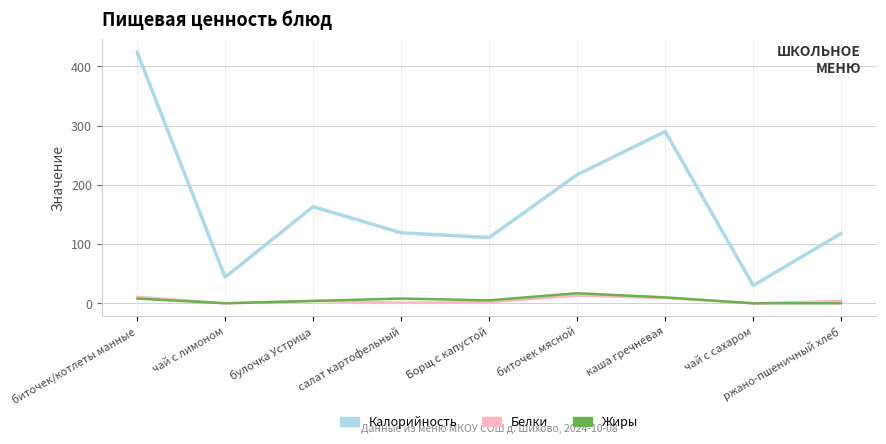

Rank the series by their maximum value, from highest to lowest.

Калорийность, Жиры, Белки